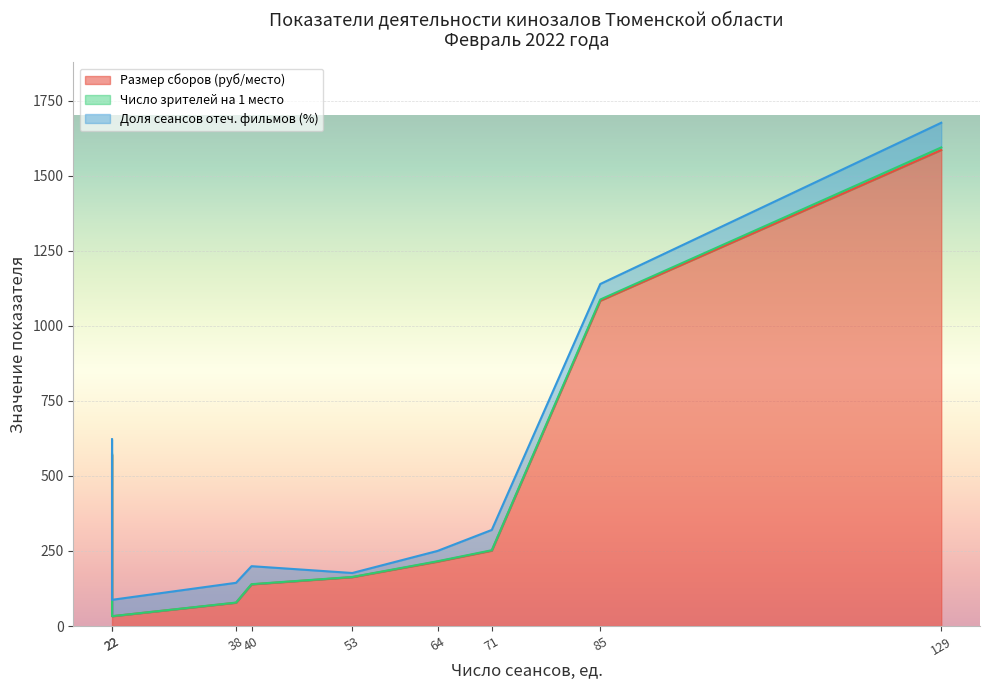

The Размер сборов (руб/место) series shows 303.4 at 22. True or false?

False